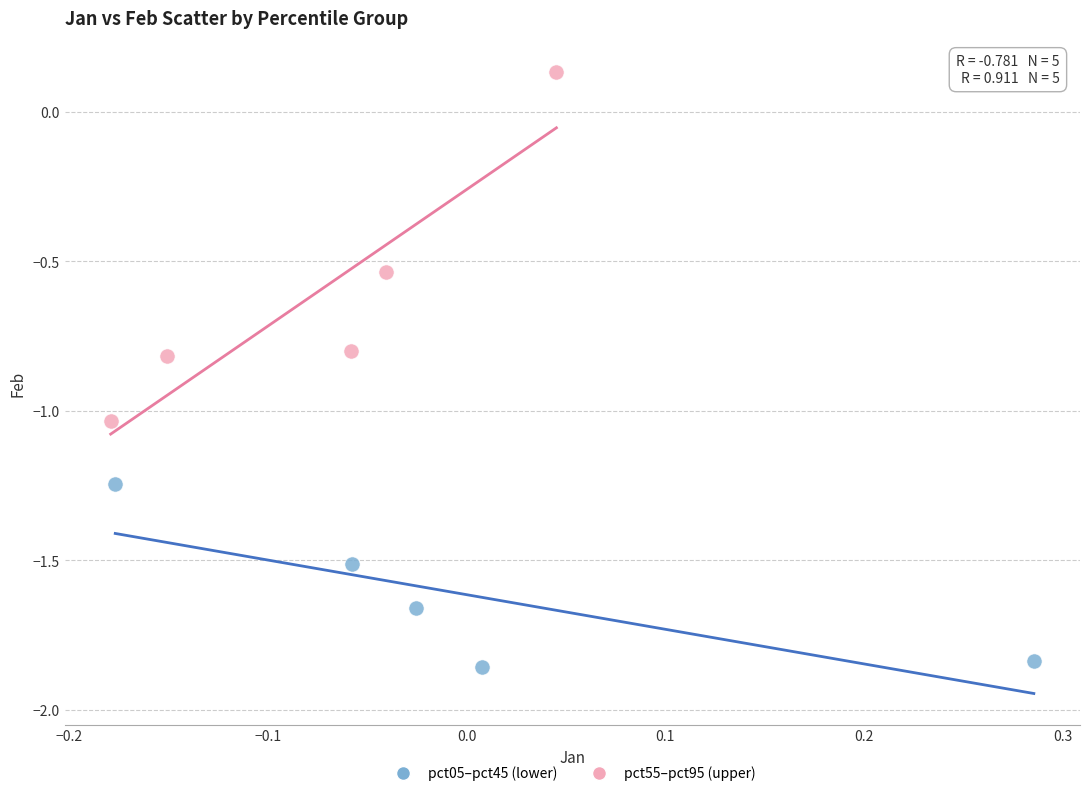

Which series contains the highest Y value?

pct55–pct95 (upper)